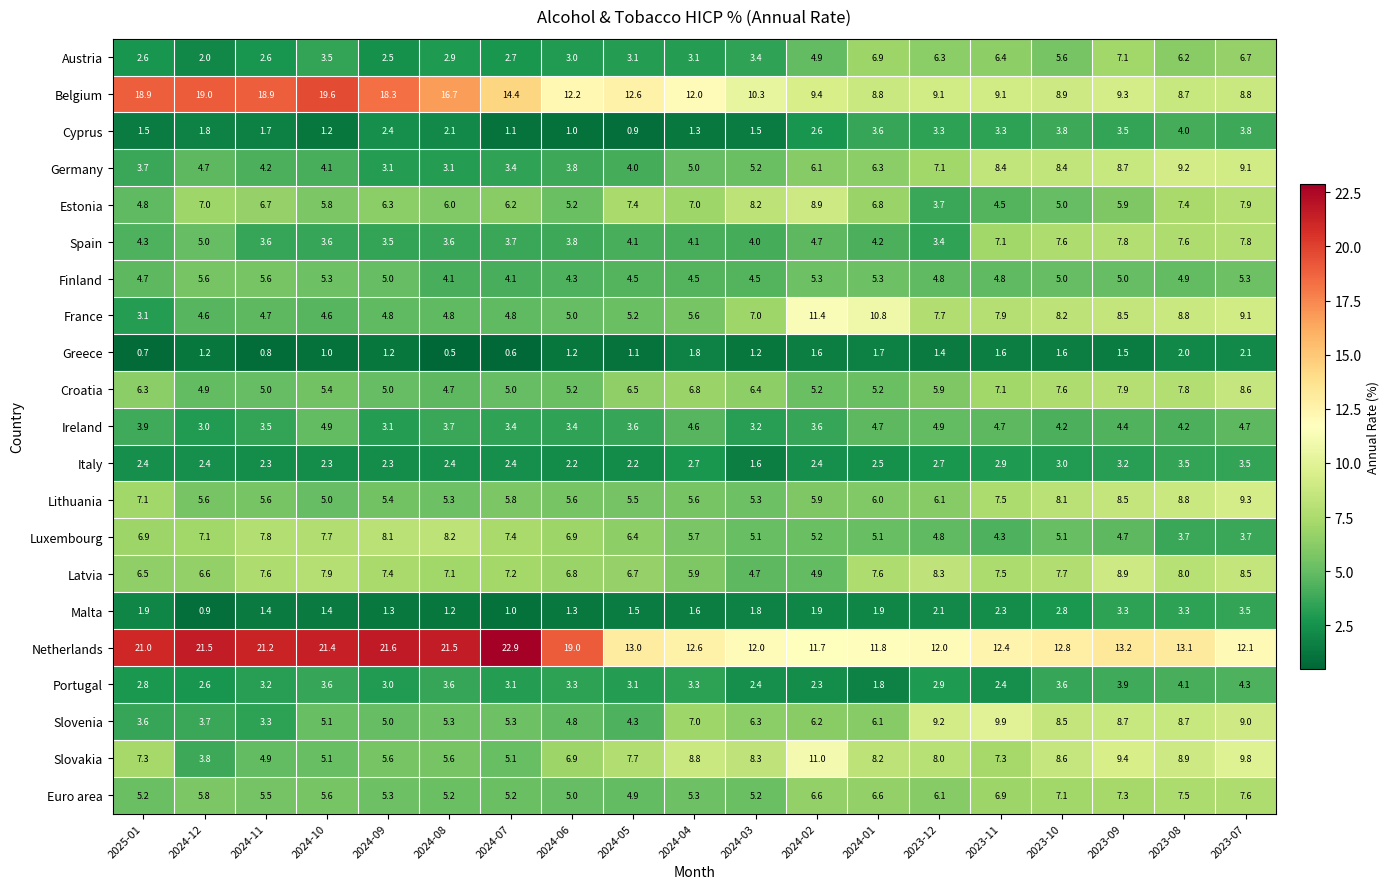

Which series has the widest spread of values?

Netherlands